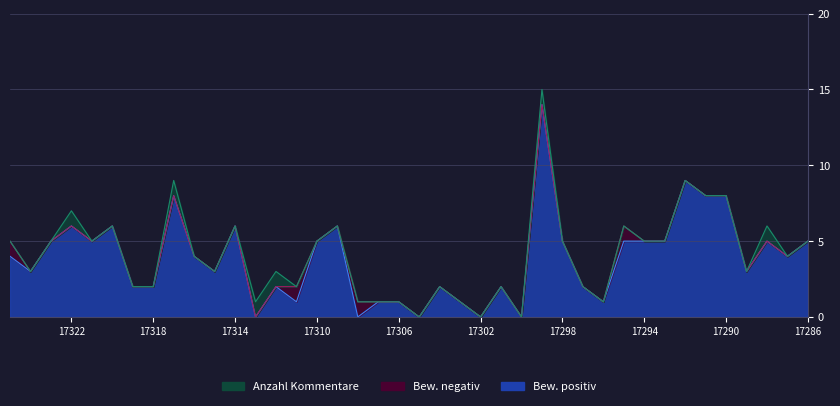

After their last crossing, which series has the higher values: Bewertungen negativ (Thumbs up/down) or Anzahl Kommentare?

Anzahl Kommentare